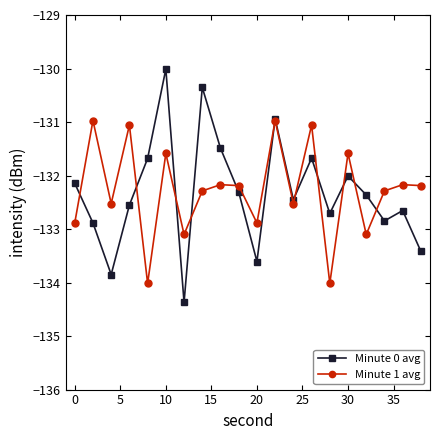

What is the minimum value for Minute 0 avg?

-134.4